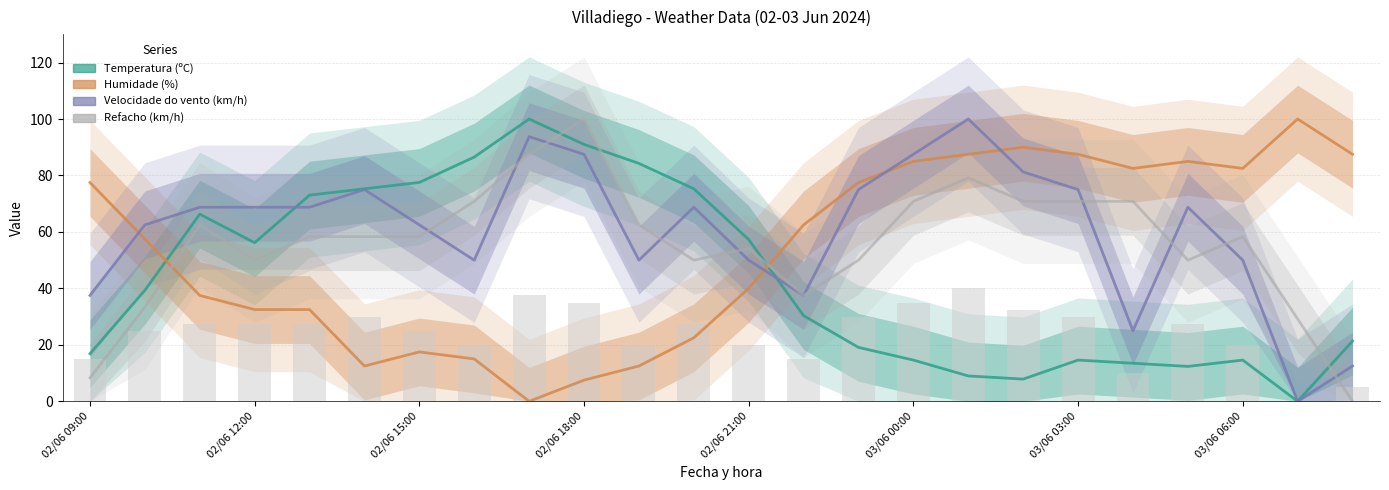

The value of Velocidade do vento (km/h) at 8 is 39.6. True or false?

False